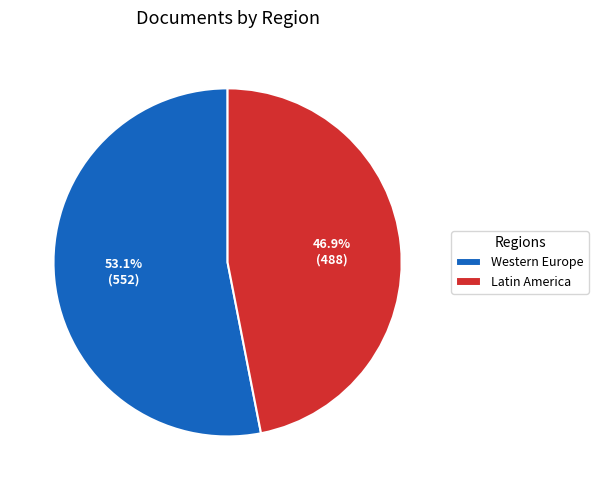

Which slice represents more than half of the pie?

Western Europe